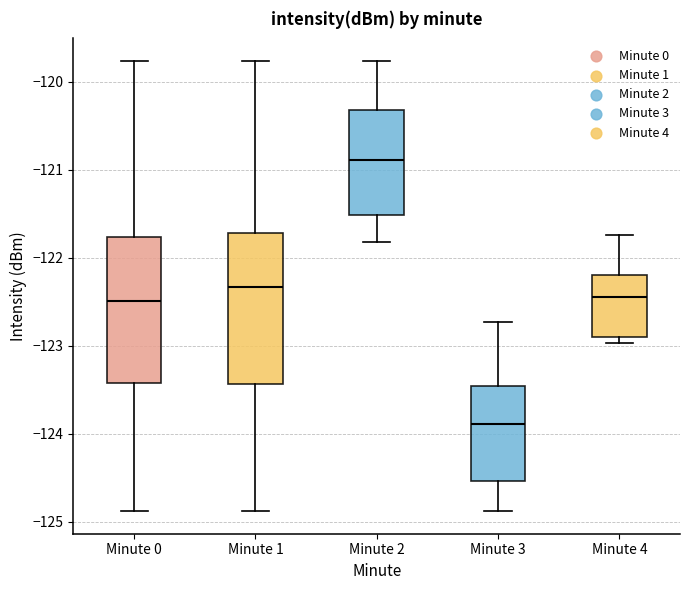

Reading left to right, transcribe this box plot: for each box, give where its median line is, the range the box spans, and where its two whiskers end, as read against the y-axis. The values are not printed on the chart, so give them approximately, as read against the axis.

Minute 0: median -122.5, box -123.4 to -121.8, whiskers -124.9 to -119.8
Minute 1: median -122.3, box -123.4 to -121.7, whiskers -124.9 to -119.8
Minute 2: median -120.9, box -121.5 to -120.3, whiskers -121.8 to -119.8
Minute 3: median -123.9, box -124.5 to -123.5, whiskers -124.9 to -122.7
Minute 4: median -122.4, box -122.9 to -122.2, whiskers -123.0 to -121.7